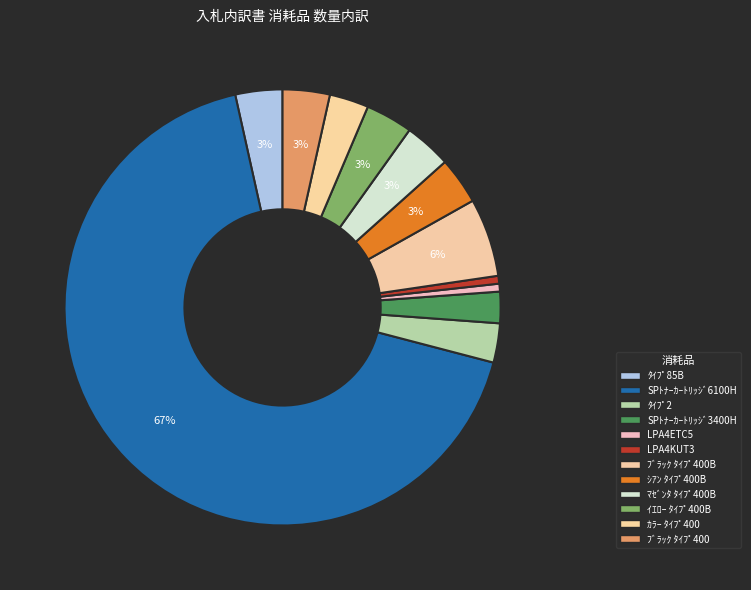

Which category accounts for the majority?

SPﾄﾅｰｶｰﾄﾘｯｼﾞ6100H